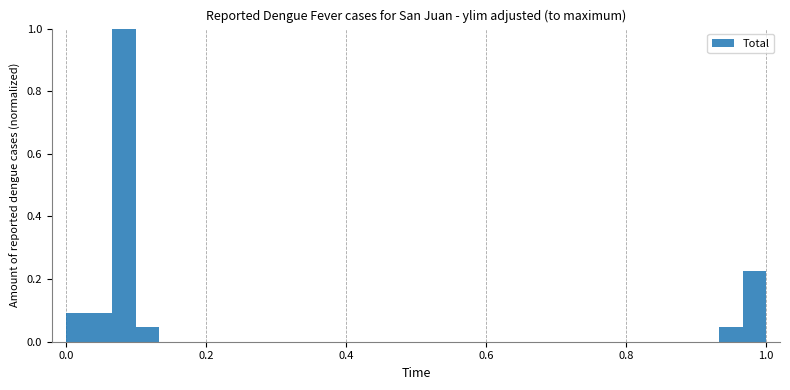

Read against the x-axis, roughly where is the centre of the tallest bar?

0.08